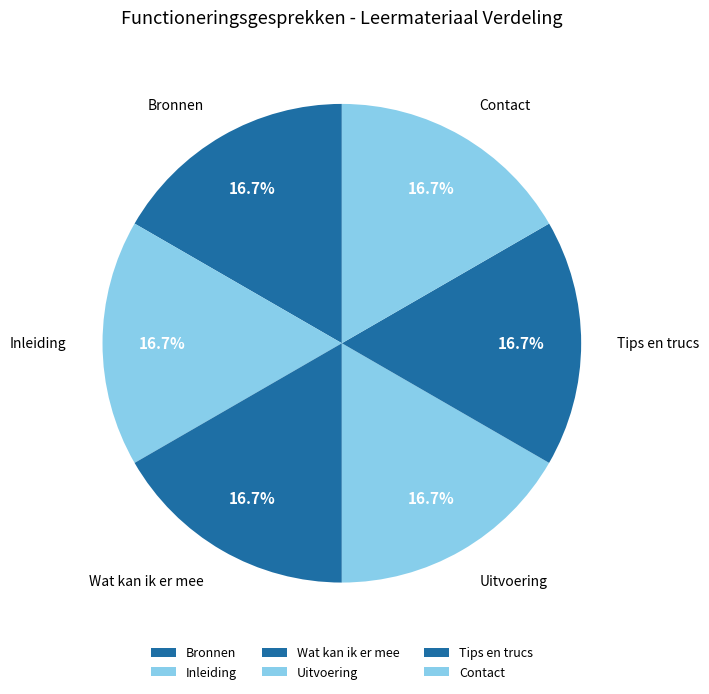

Does Inleiding represent more than half of the total?

No